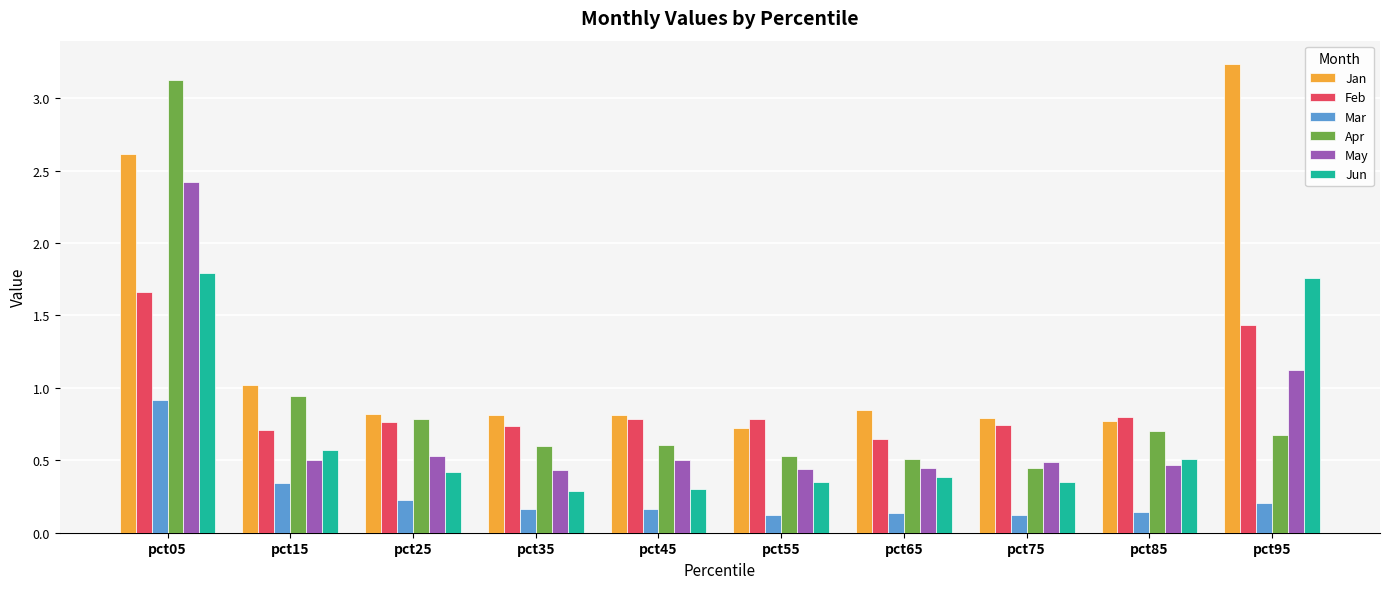

Between pct75 and pct95, which series saw the biggest shift?

Jan